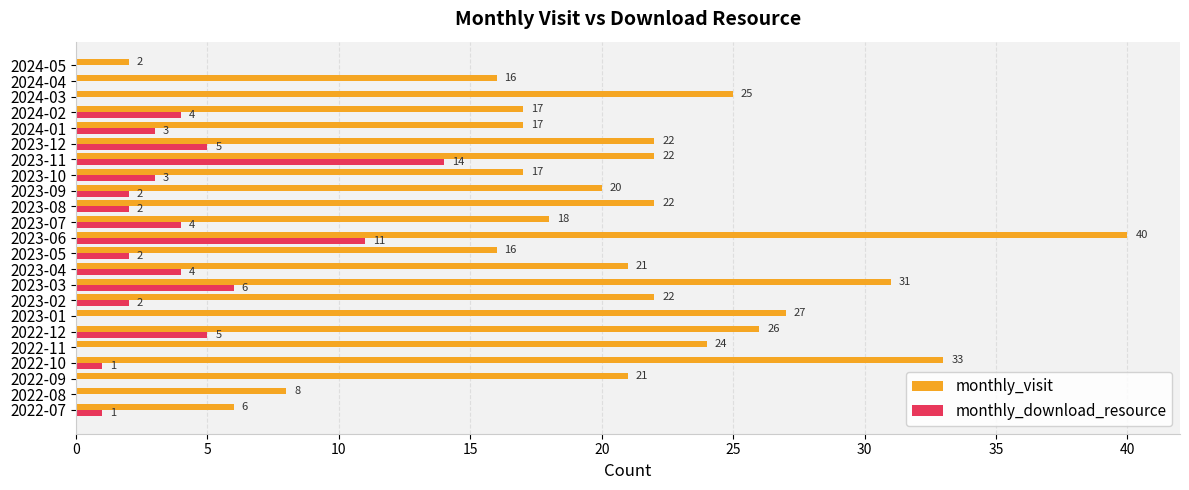

What is the sum of the monthly_download_resource values at 2022-12 and 2022-08?

5